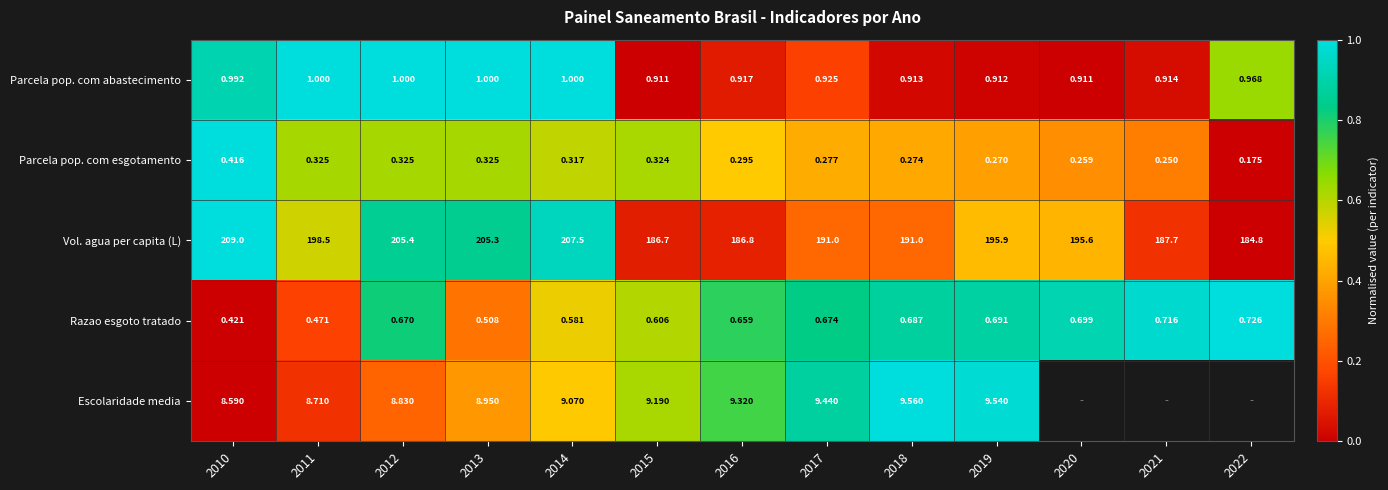

Is the value of Parcela pop. com esgotamento at 2013 greater than the value of Escolaridade media at 2011?

No